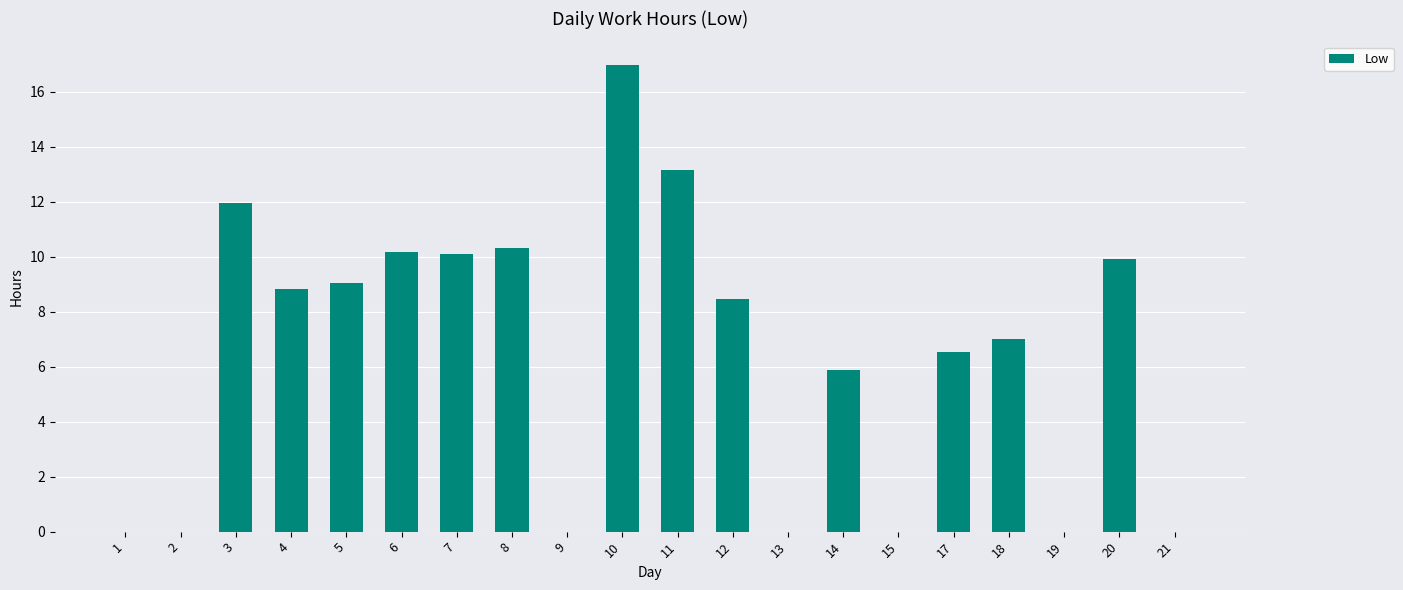

At which category does the chart reach its peak across all series?

10